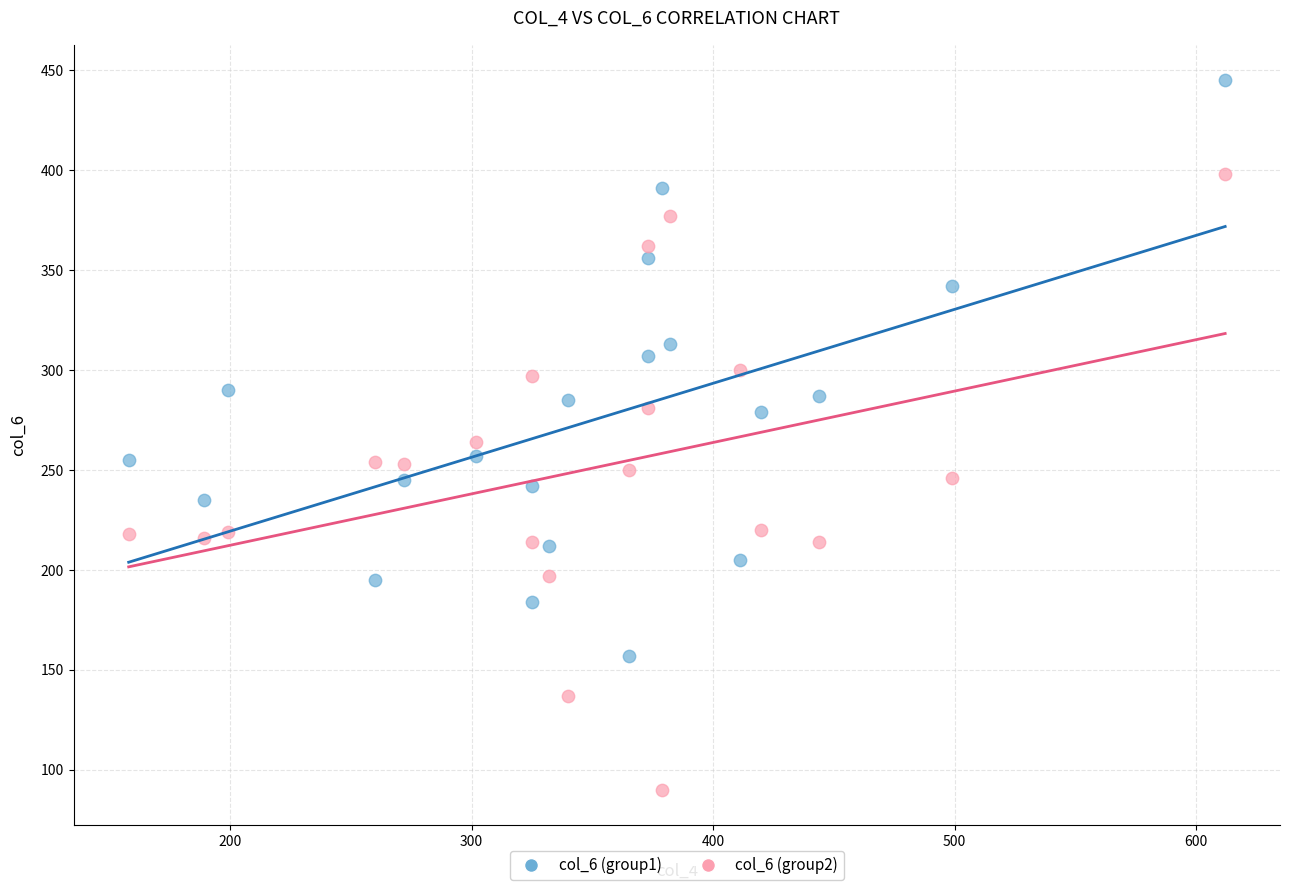

Which series contains the highest Y value?

col_6 (group1)